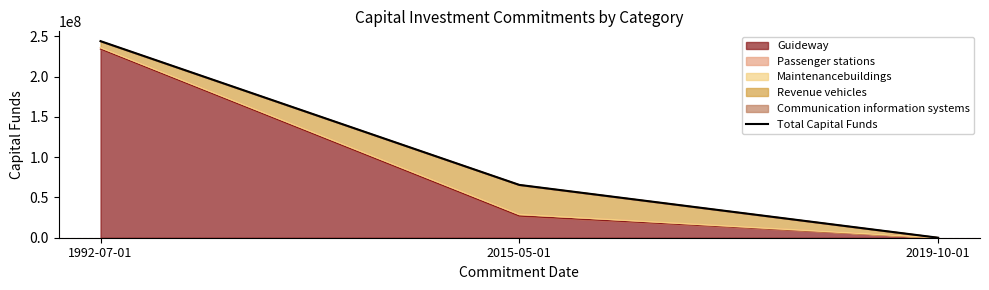

What is the label of the 1st point from the left?

1992-07-01